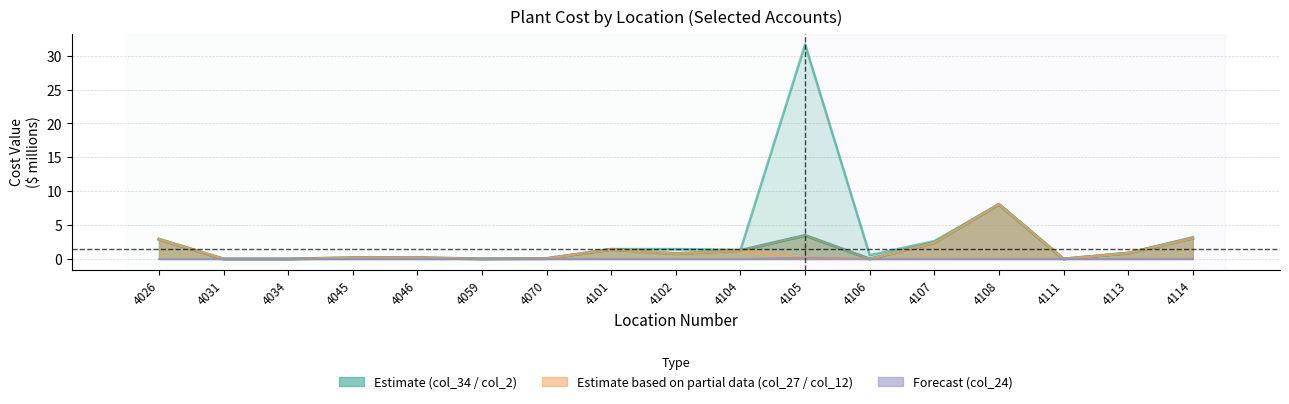

What is the difference between the highest and lowest values at 4102?

1.5